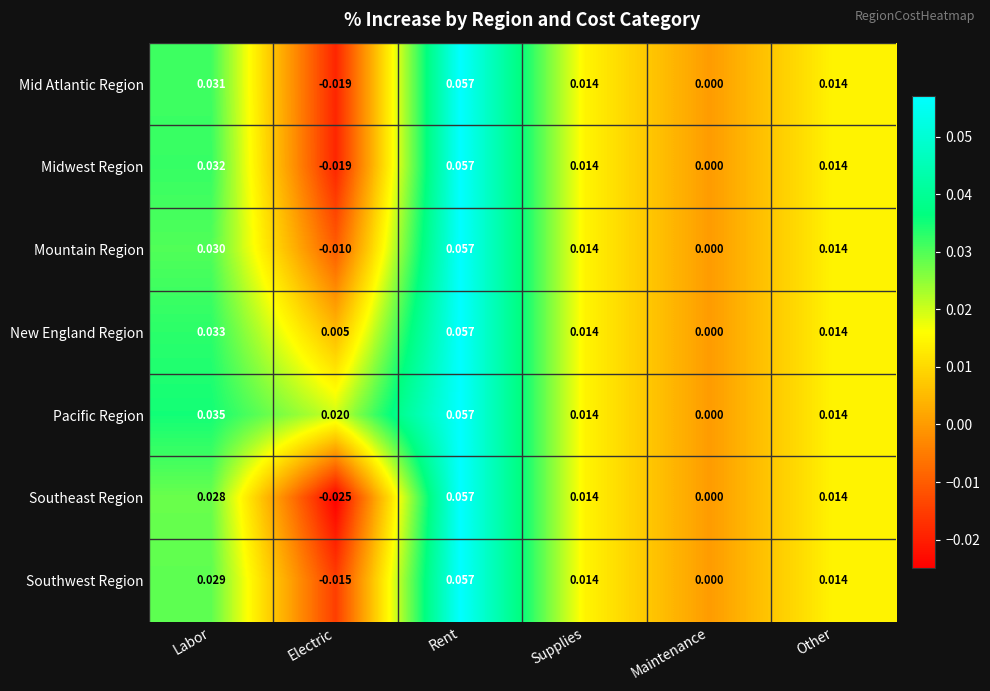

Which series has the largest range (max minus min)?

Southeast Region